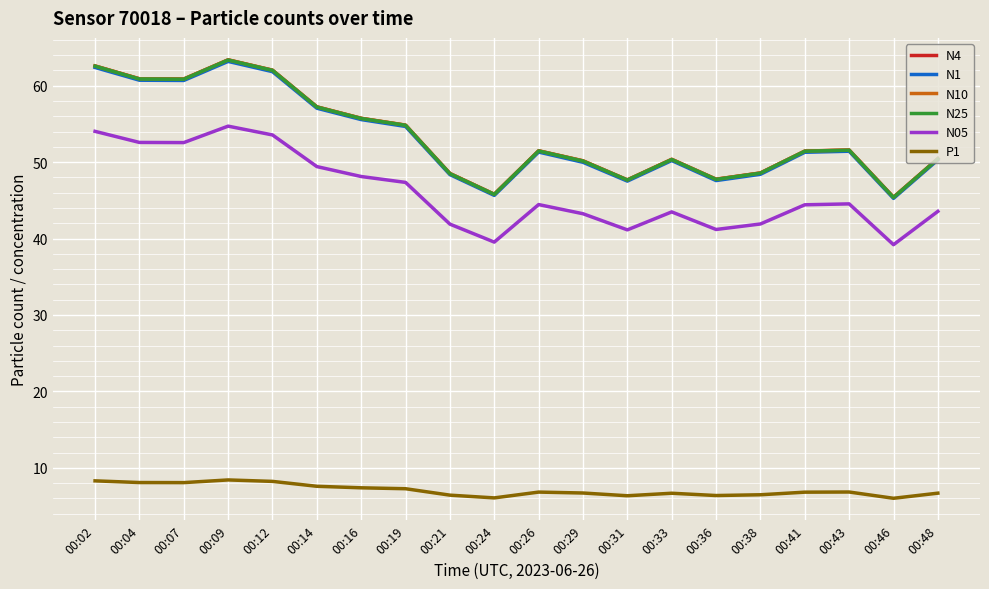

What is the difference between the P1 values at 00:04 and 00:33?

1.4